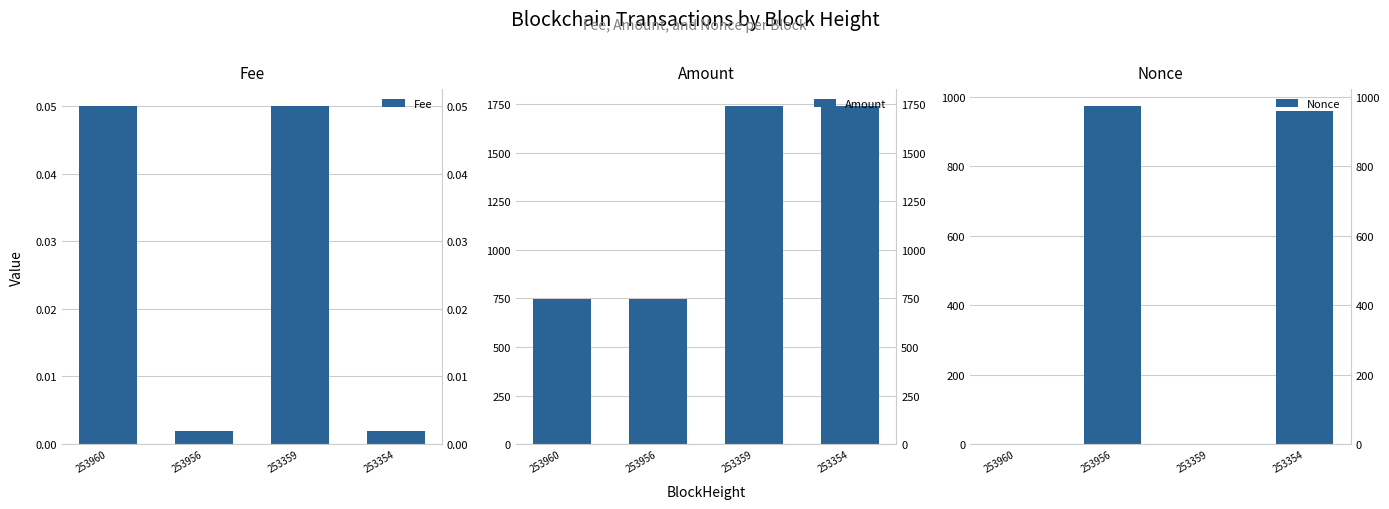

What is the highest value of the Fee series?

0.1